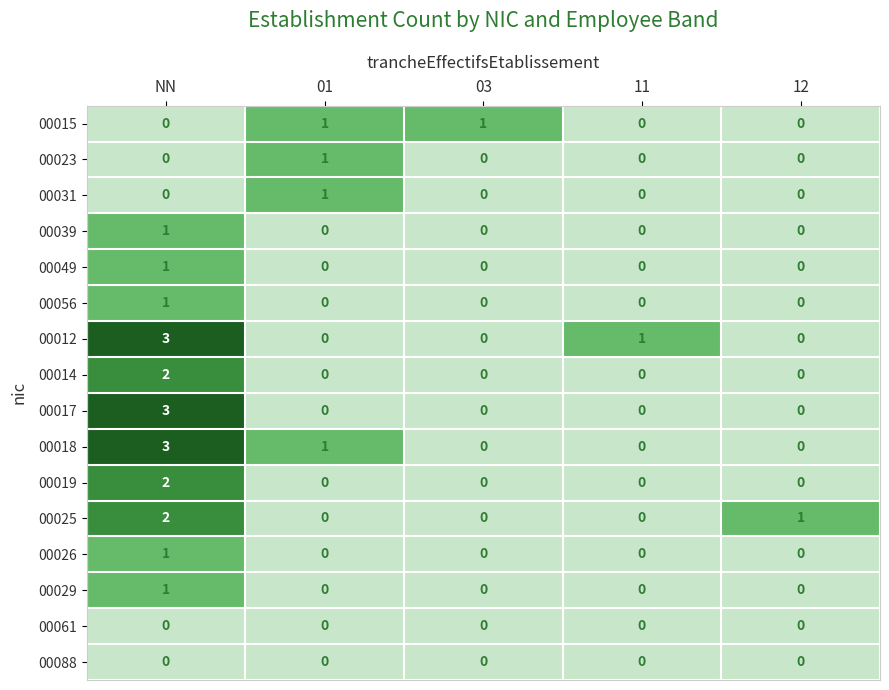

What is the spread (max minus min) of values at NN?

3